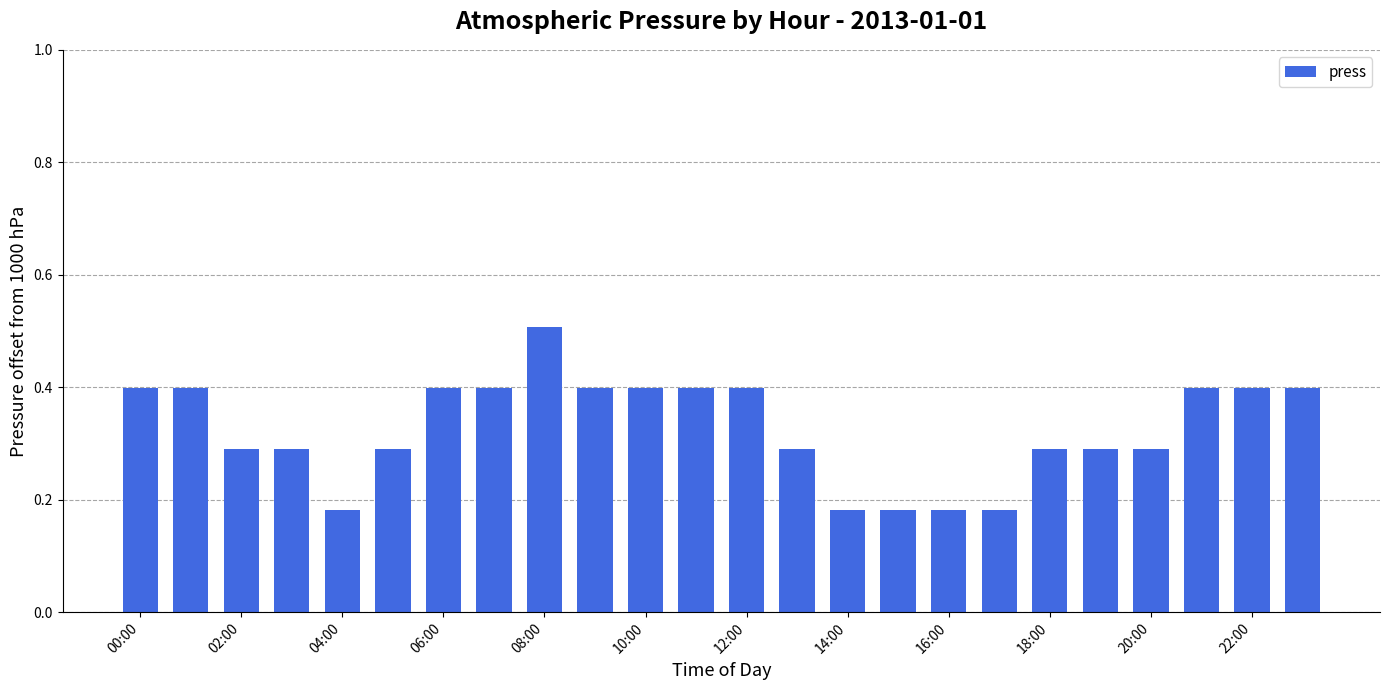

What is the sum of all values?

7.8